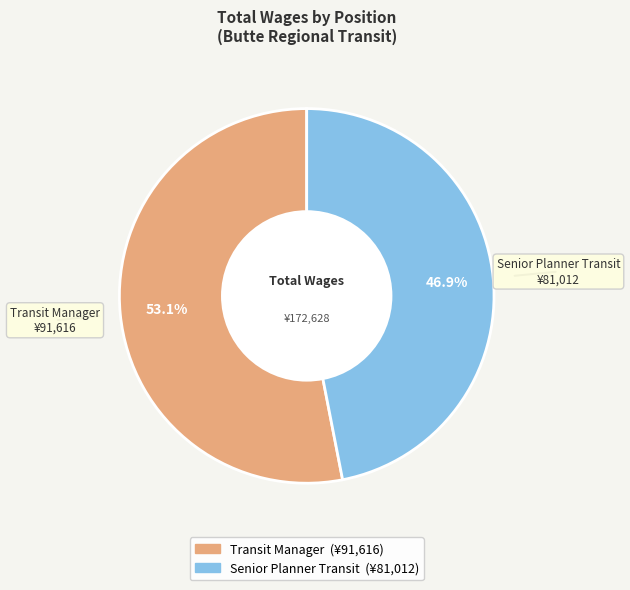

What percentage do Transit Manager and Senior Planner Transit together represent?

100.0%